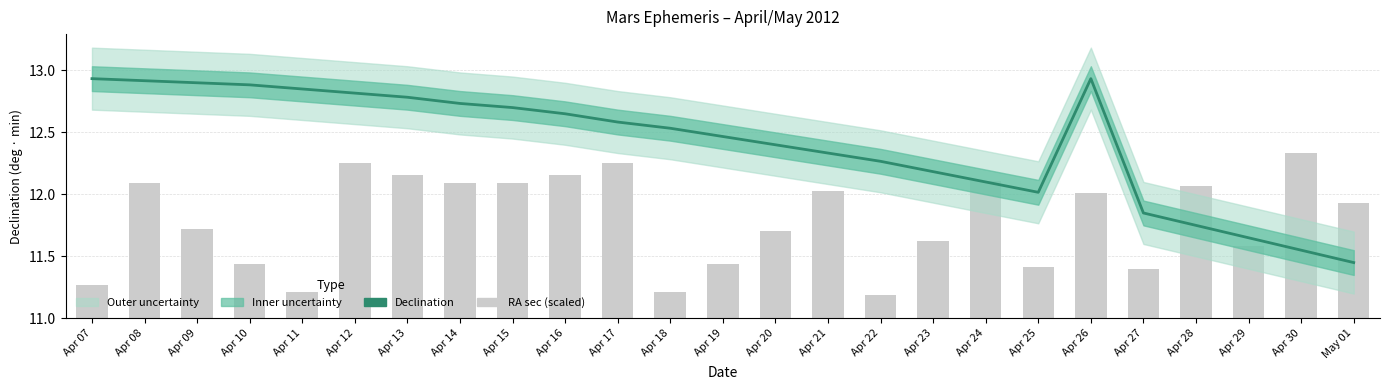

Between Apr 11 and Apr 30, which series saw the biggest shift?

Declination (decimal deg)